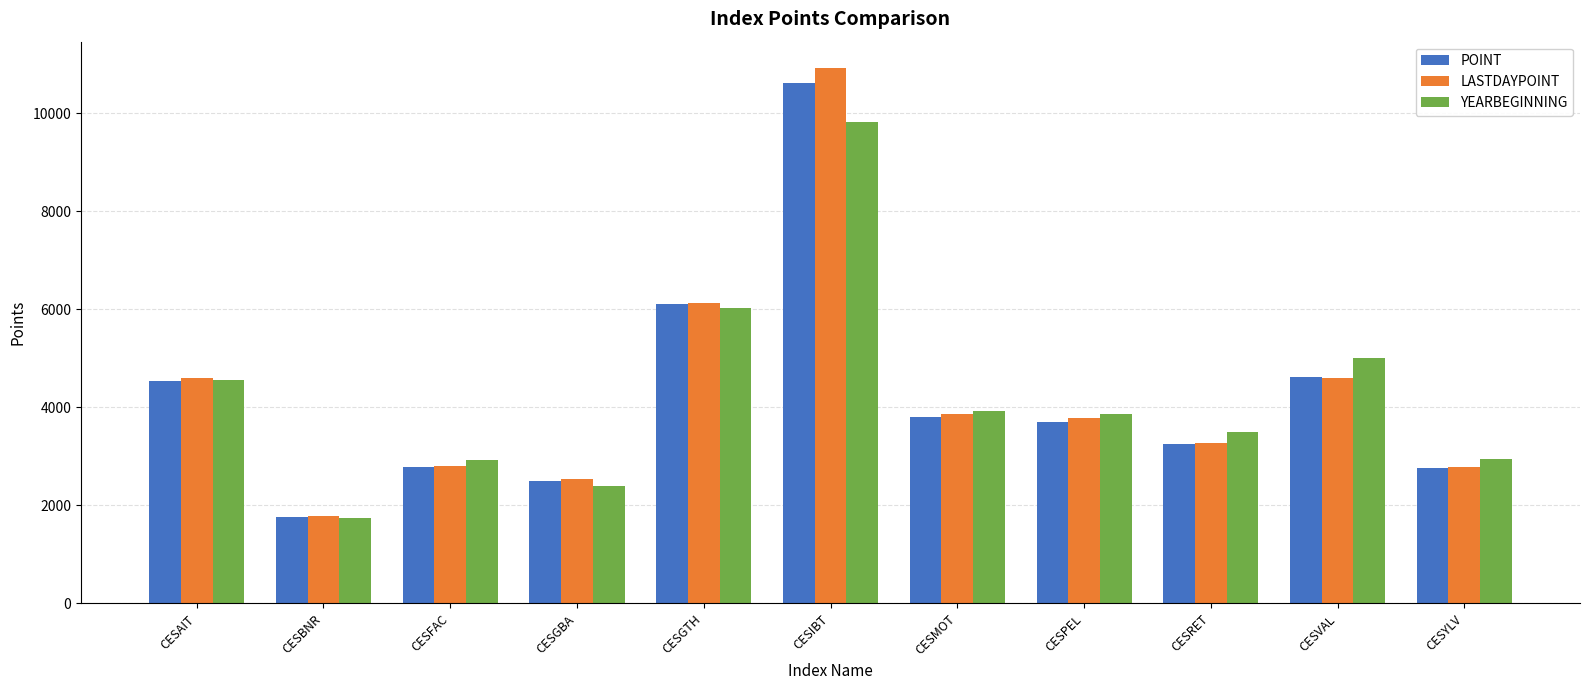

What is the total value across all series at CESFAC?

8529.4